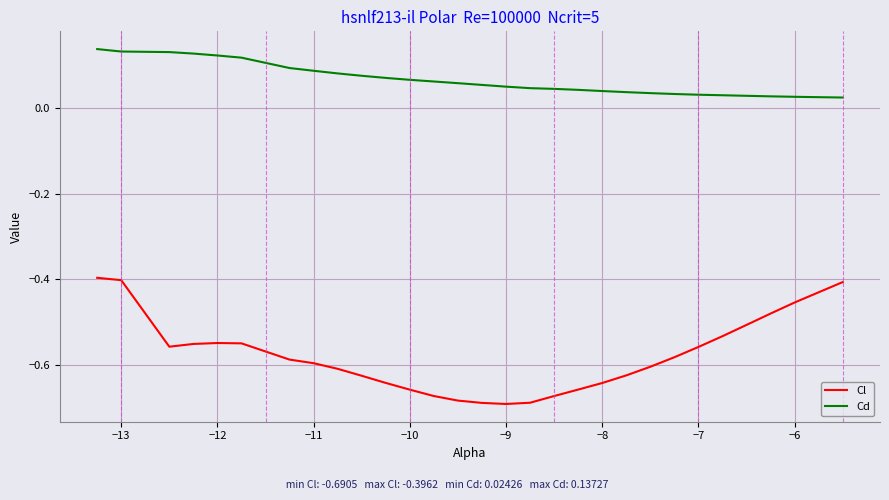

Which series has the largest total across all categories?

Cd